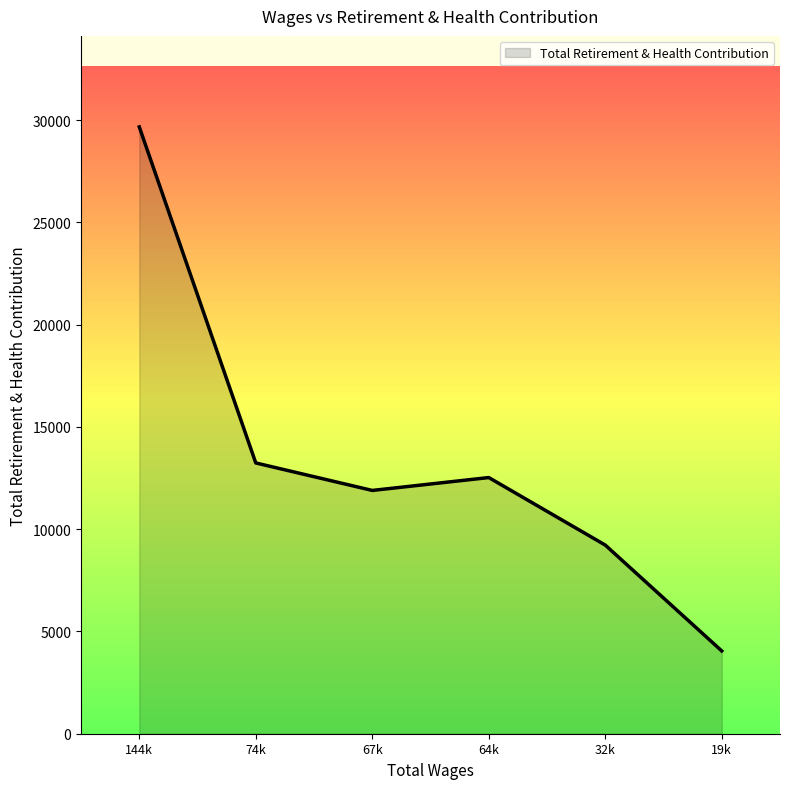

At which label does the data first exceed 12525?

144k